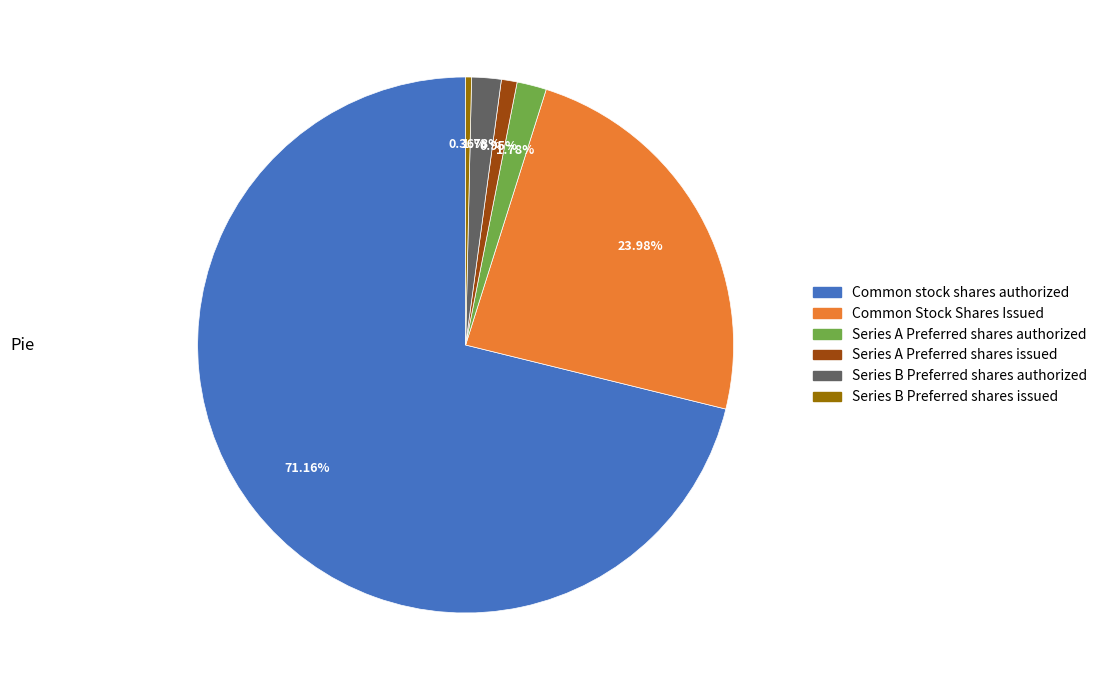

Which category has the smallest portion of the pie?

Series B Preferred shares issued